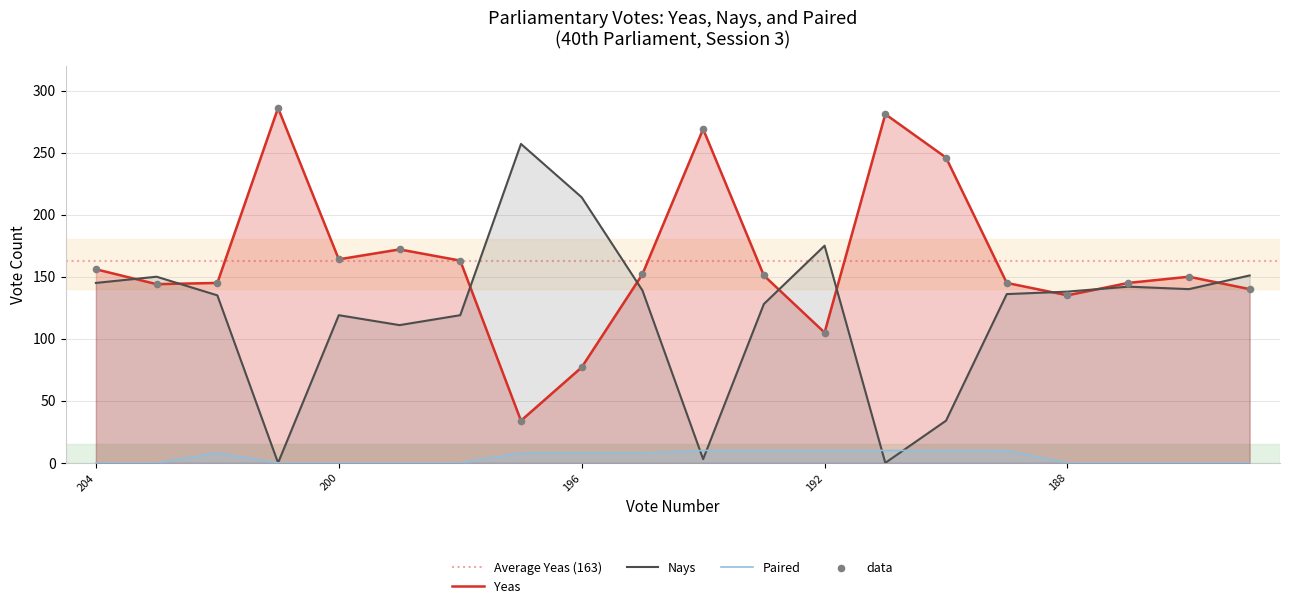

What are all the series names shown in the legend?

Yeas, Nays, Paired